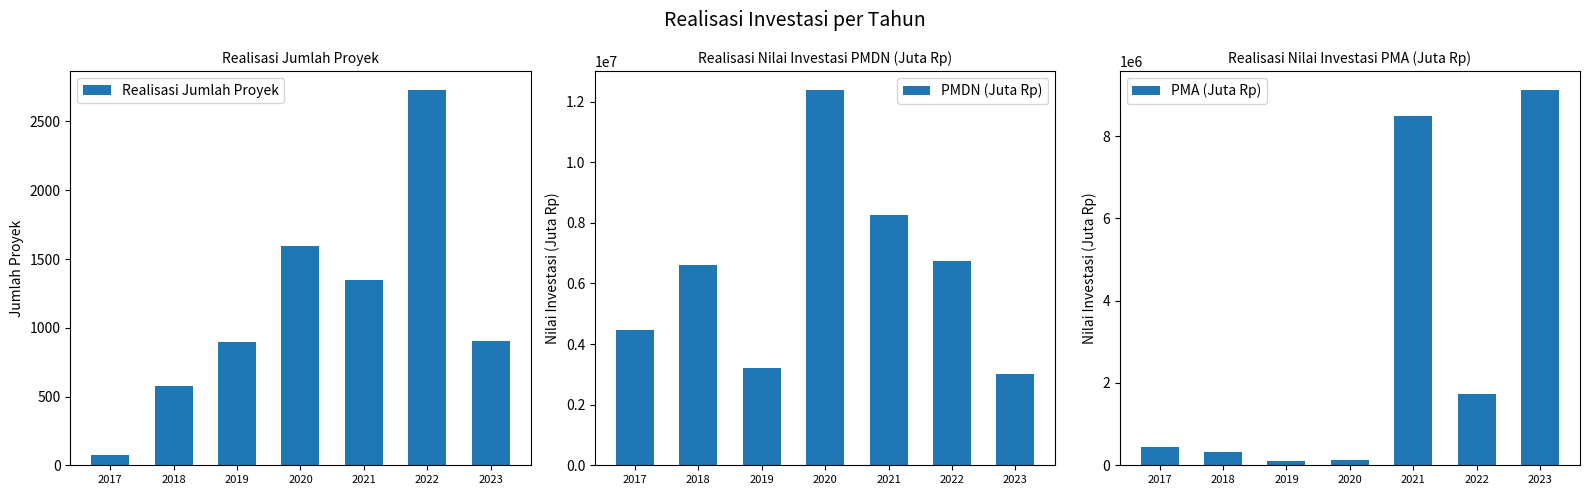

What value does the PMDN (Juta Rp) series have at 2019?

3199730.5